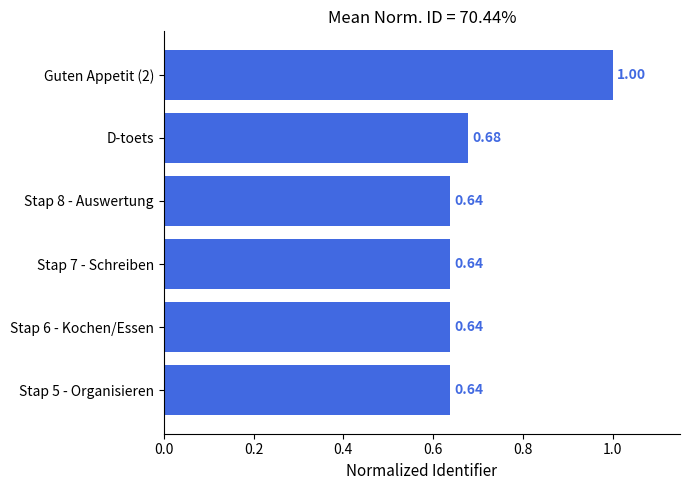

Between Guten Appetit (2) and Stap 6 - Kochen/Essen, which is larger?

Guten Appetit (2)